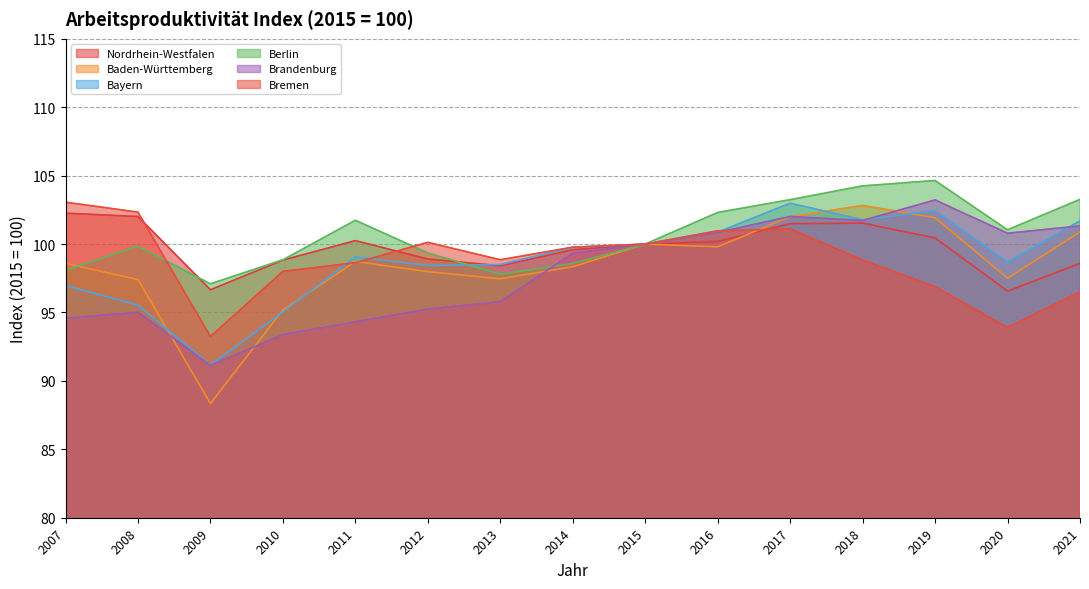

At which category does Baden-Württemberg reach its first local valley?

2009